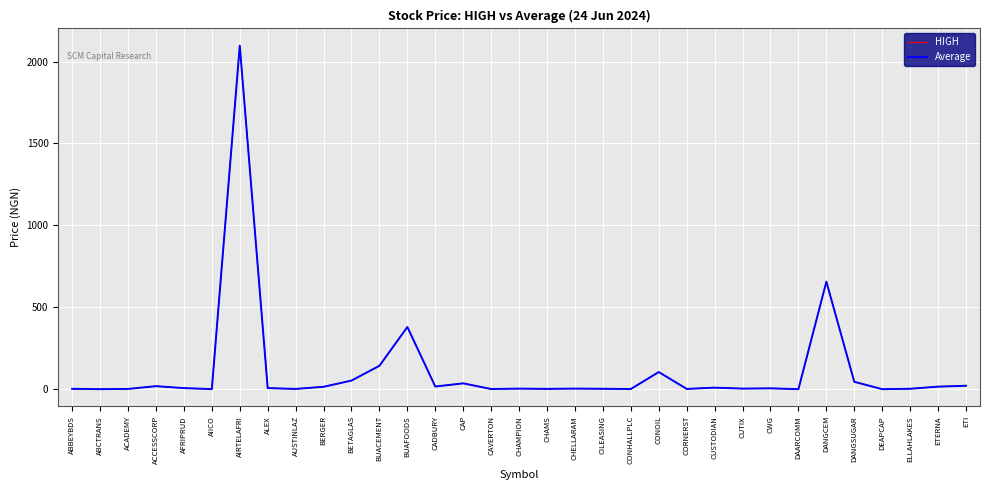

Is it true that HIGH equals 1094.2 at DANGCEM?

False